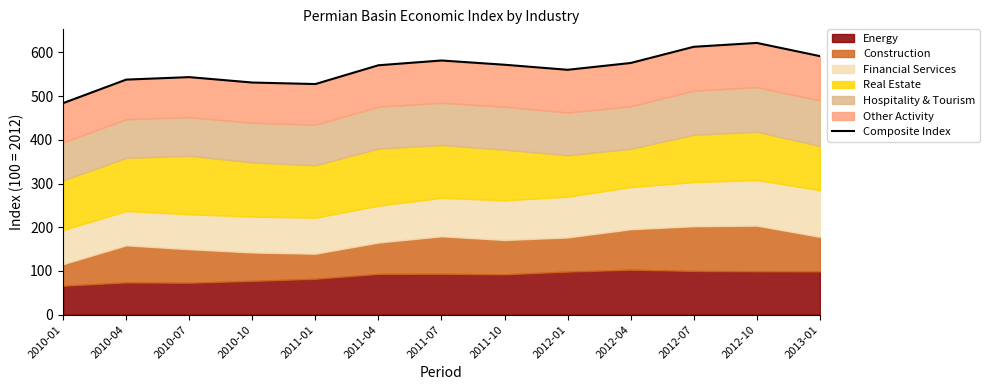

What is the average value?

562.3